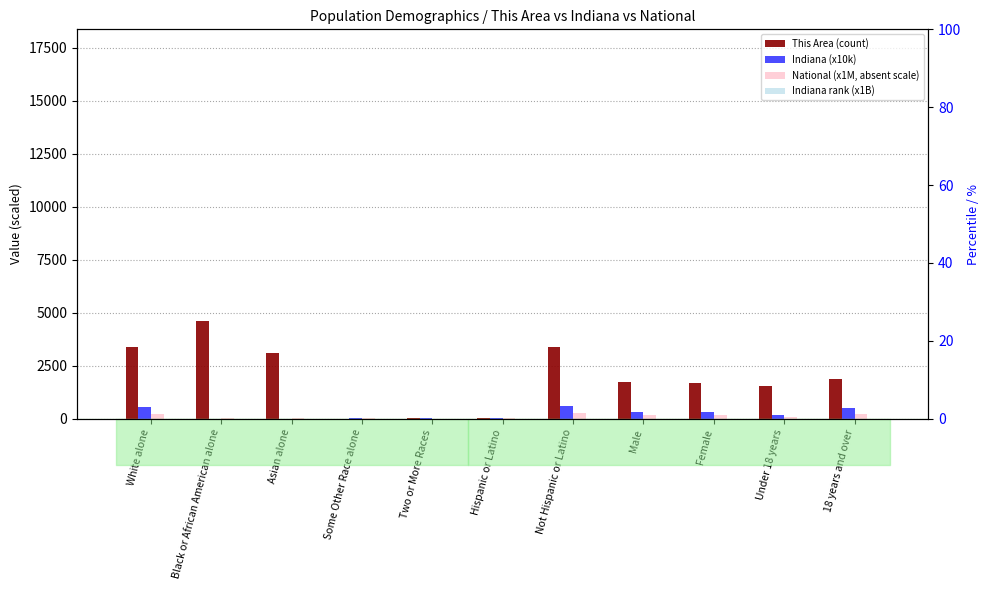

What is the total value across all series at Some Other Race alone?

44.4